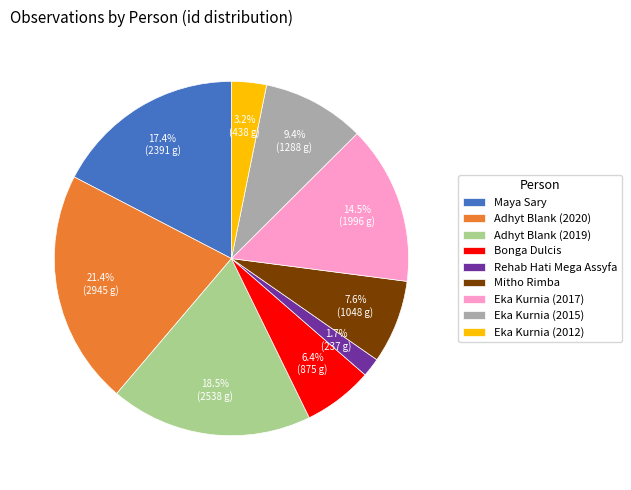

To the nearest percent, what is the difference between the largest and smallest slice percentages?

20%